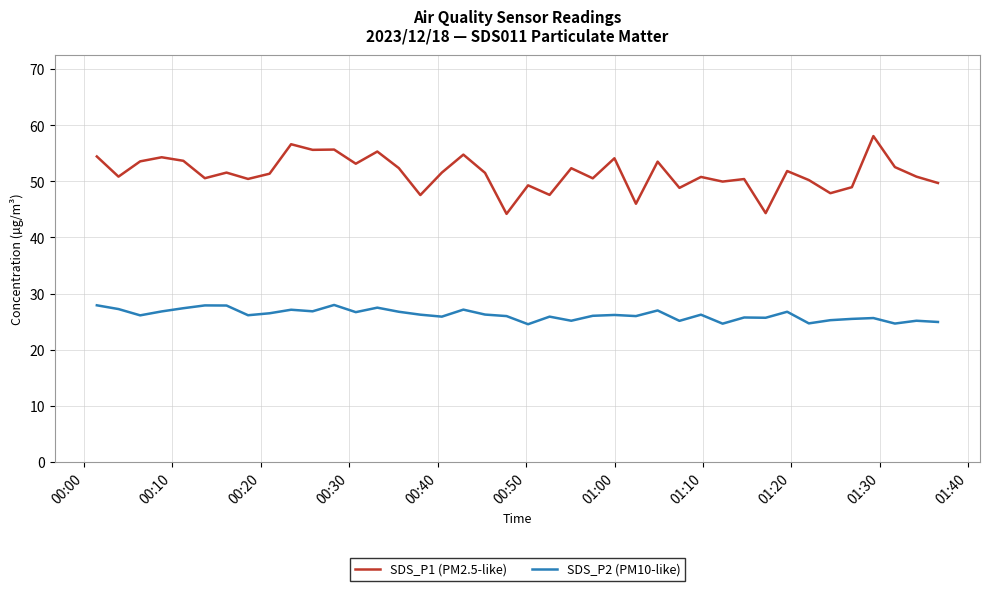

What is the minimum value shown in the chart?

24.6